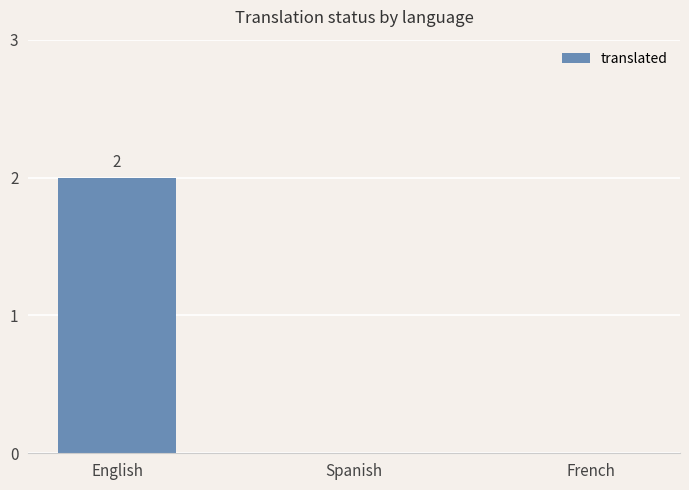

Reading left to right, transcribe all the data shown in this chart.

English=2	Spanish=0	French=0